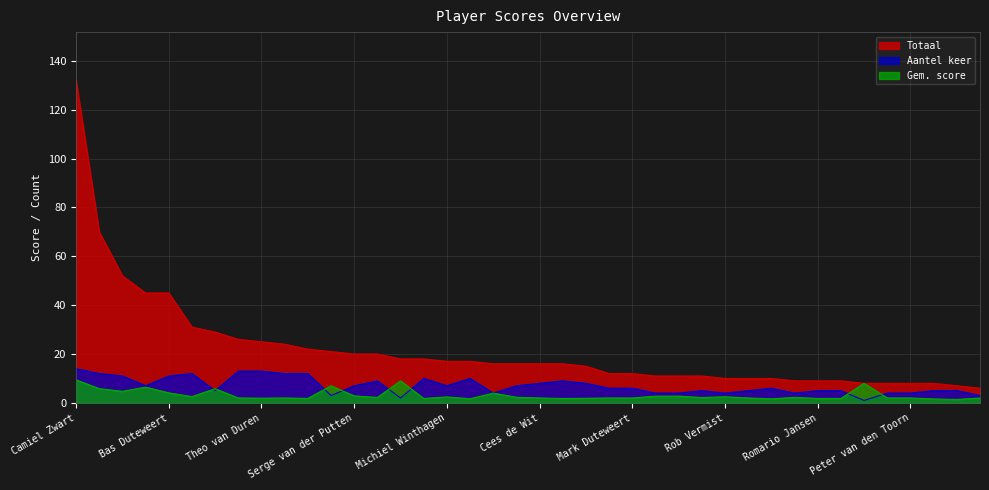

What is the maximum value for Aantel keer?

14.0